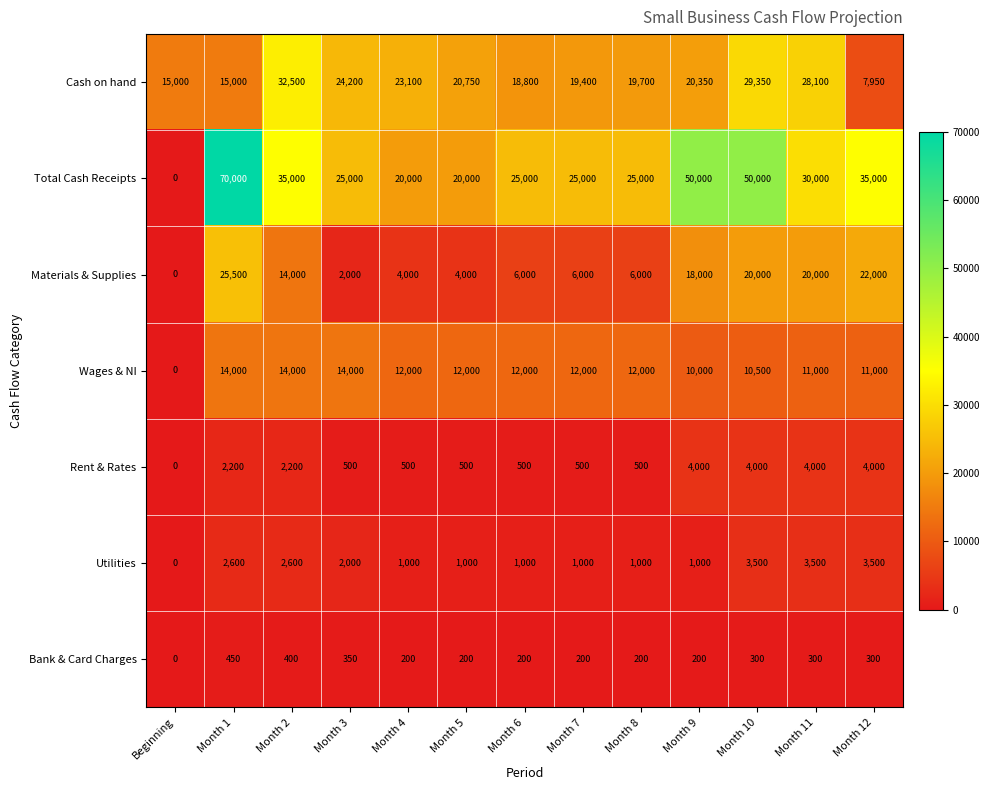

Which series changed the most between Beginning and Month 2?

Total Cash Receipts